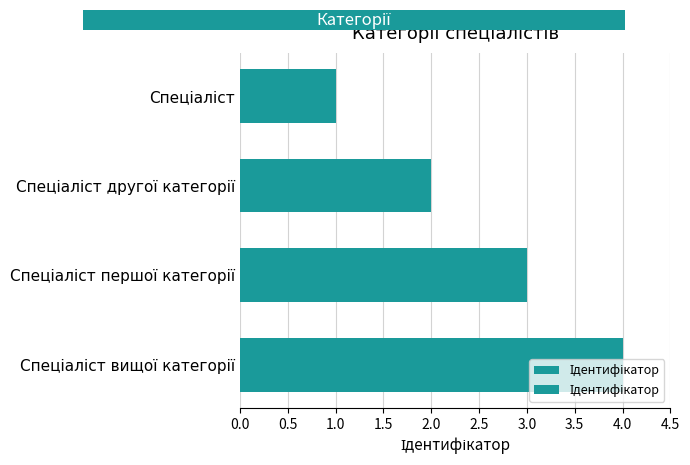

What position from the left is Спеціаліст другої категорії?

2